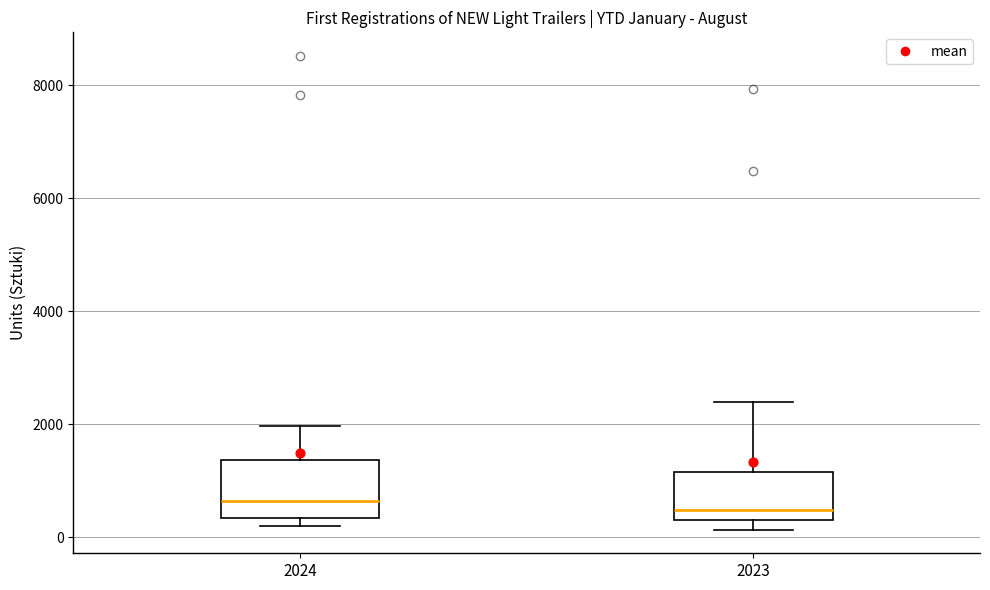

Where does the median line of the box at x = 2024 sit on the y-axis? The values are not printed on the chart, so give them approximately, as read against the axis.

600